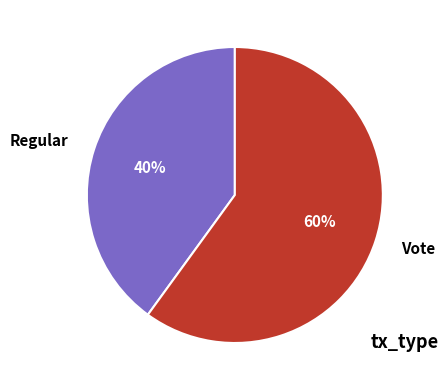

To the nearest percent, what portion does Vote represent?

60%